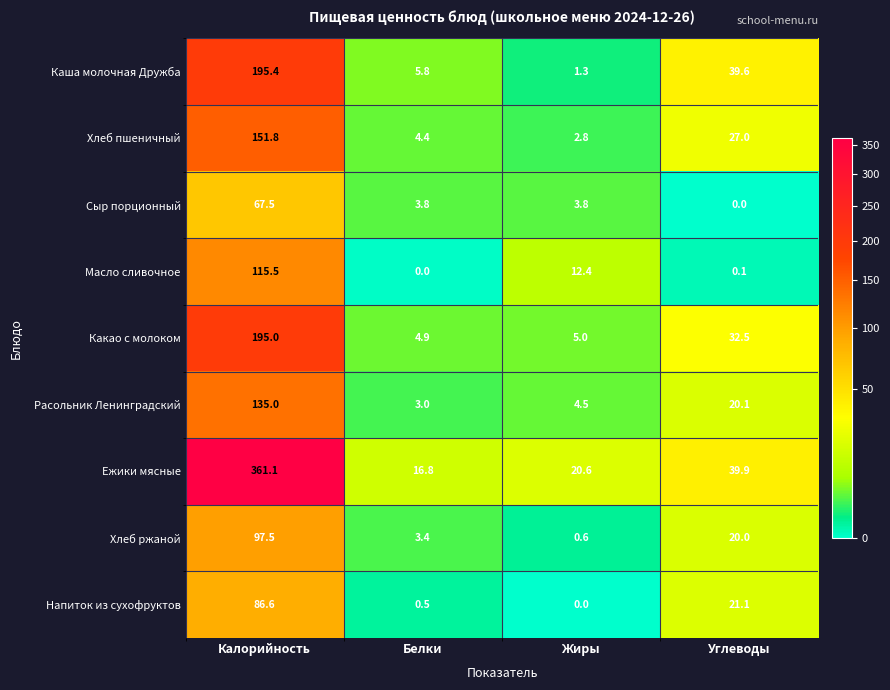

What is the sum of the Хлеб ржаной values at Белки and Углеводы?

23.4